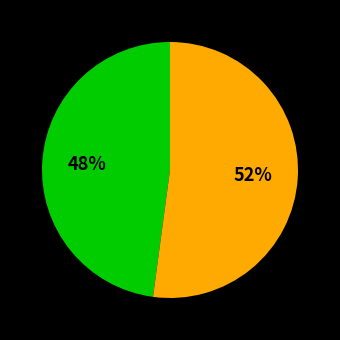

To the nearest percent, what is the average slice percentage?

50%